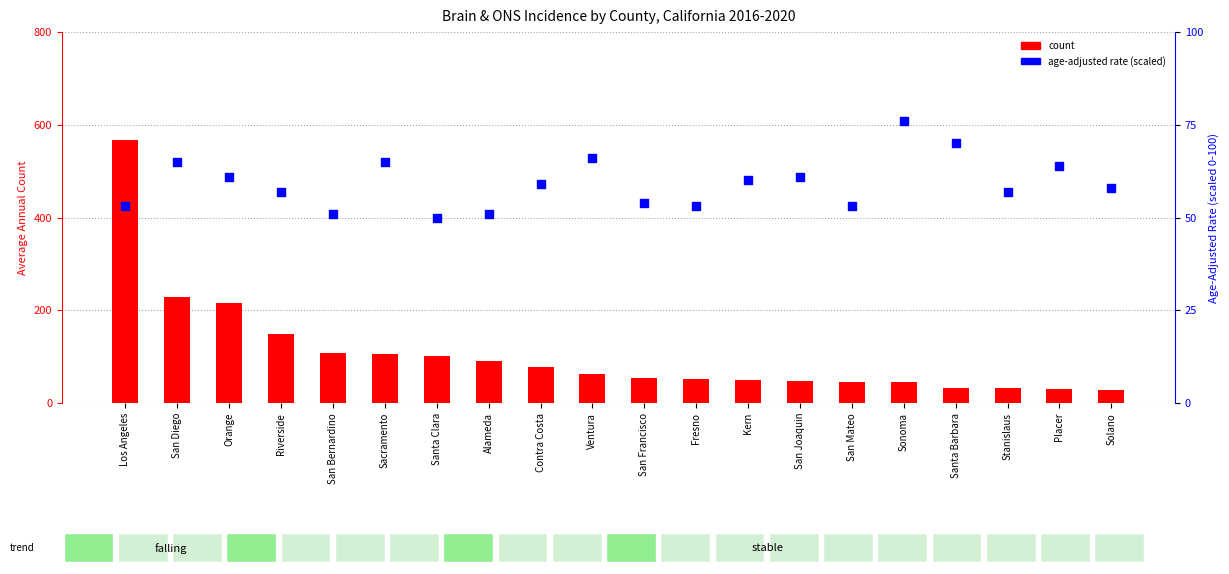

At which category is the sum across all series the highest?

Los Angeles